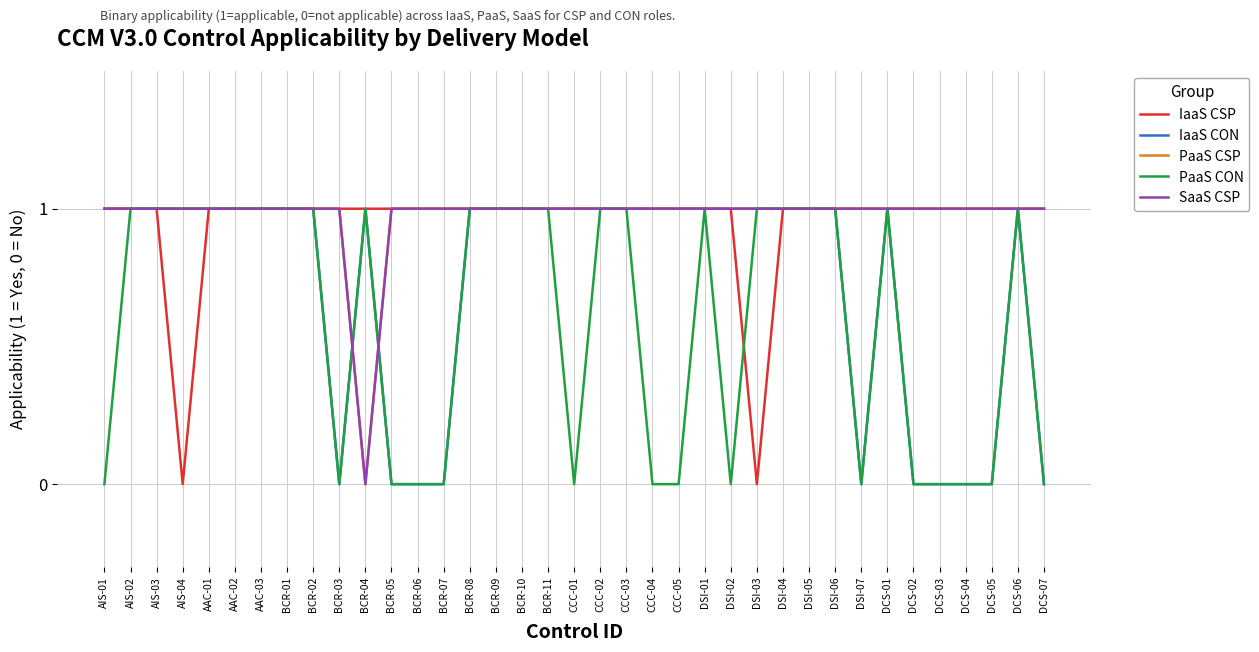

How many PaaS CON values are between 0 and 1?

37